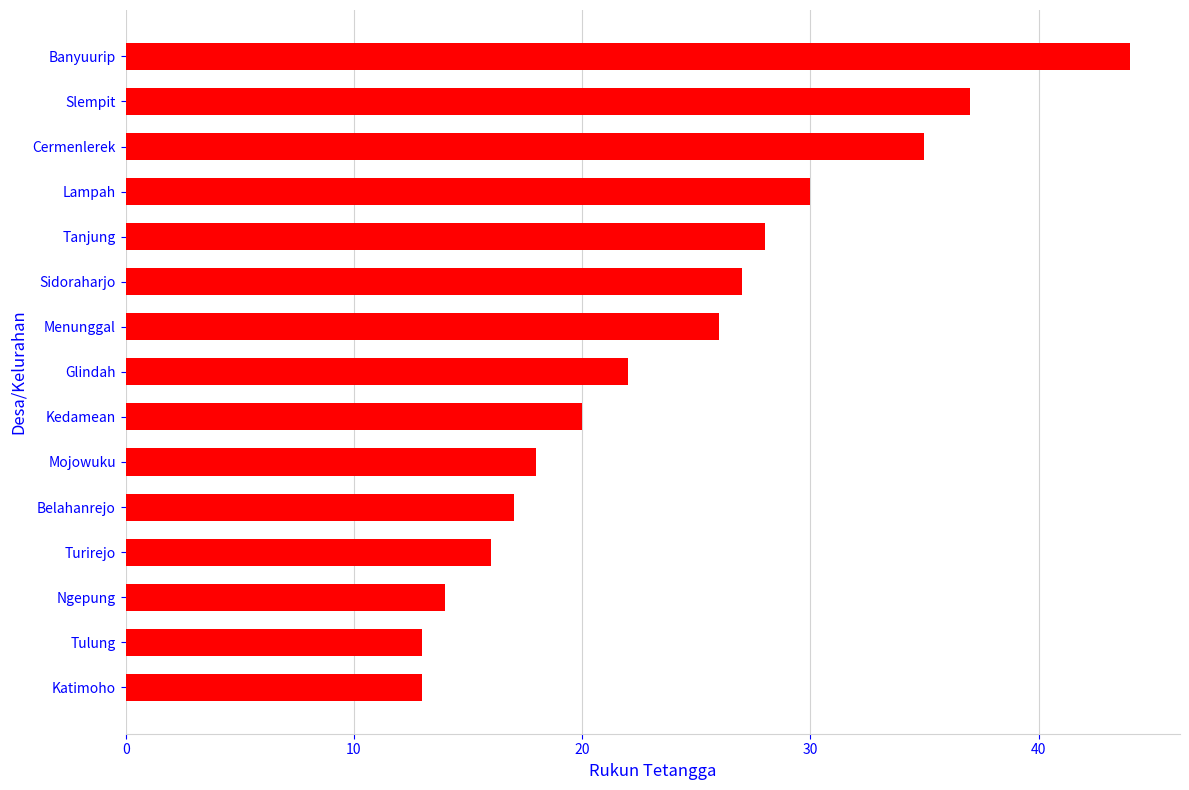

At which label is the value closest to 28?

Tanjung